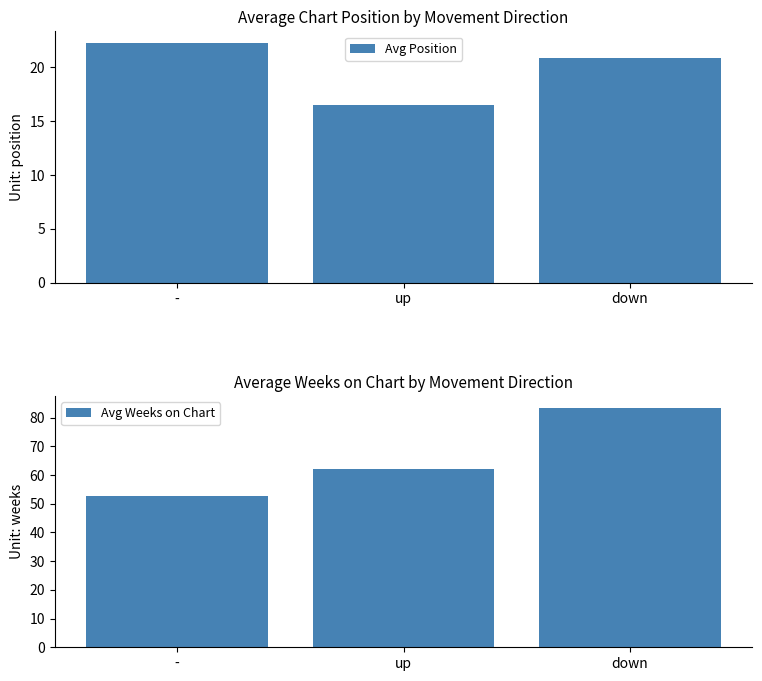

What are all the series names shown in the legend?

Avg Position, Avg Weeks on Chart